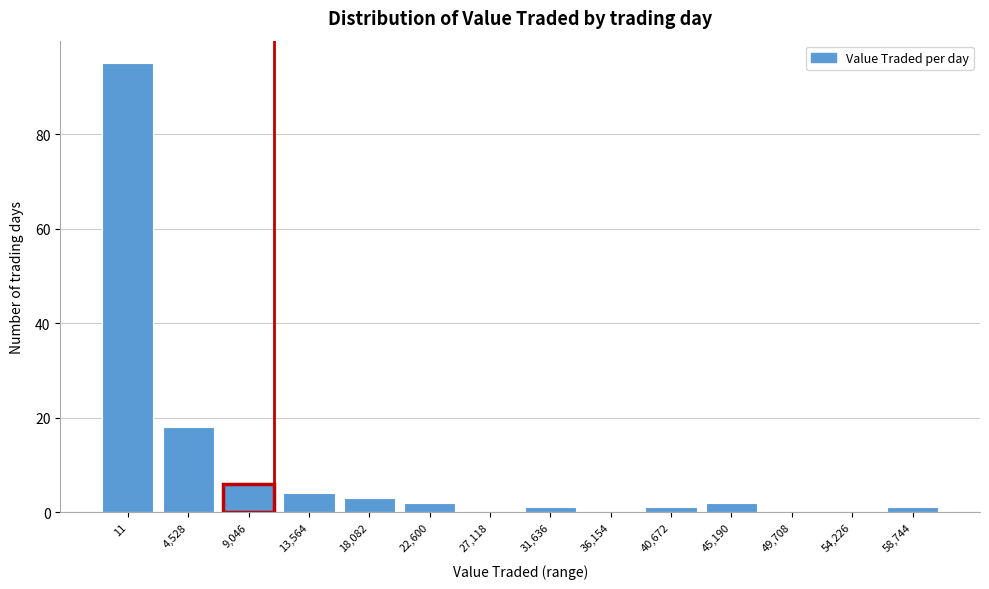

Reading right to left, what are all the values shown in this chart?

58,744=1	54,226=0	49,708=0	45,190=2	40,672=1	36,154=0	31,636=1	27,118=0	22,600=2	18,082=3	13,564=4	9,046=6	4,528=18	11=95